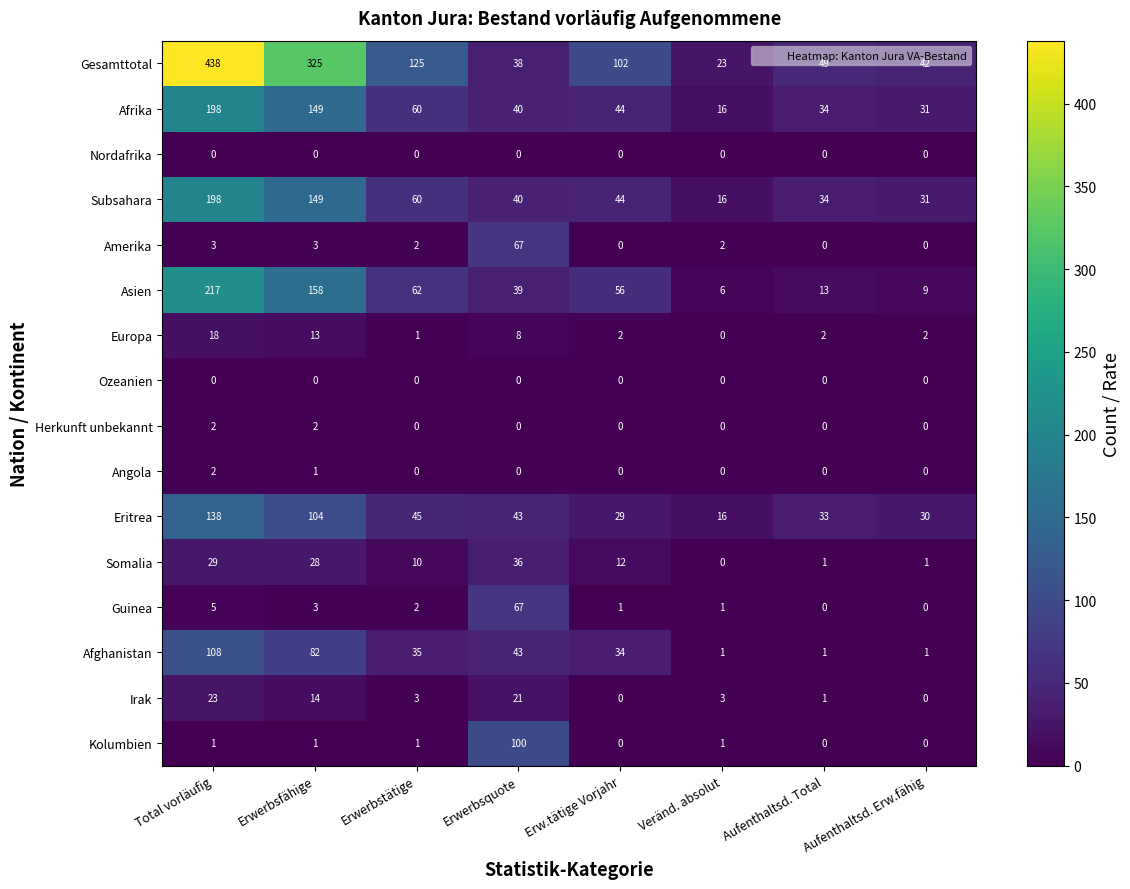

Between Erwerbstätige and Veränd. absolut, which series saw the biggest shift?

Gesamttotal